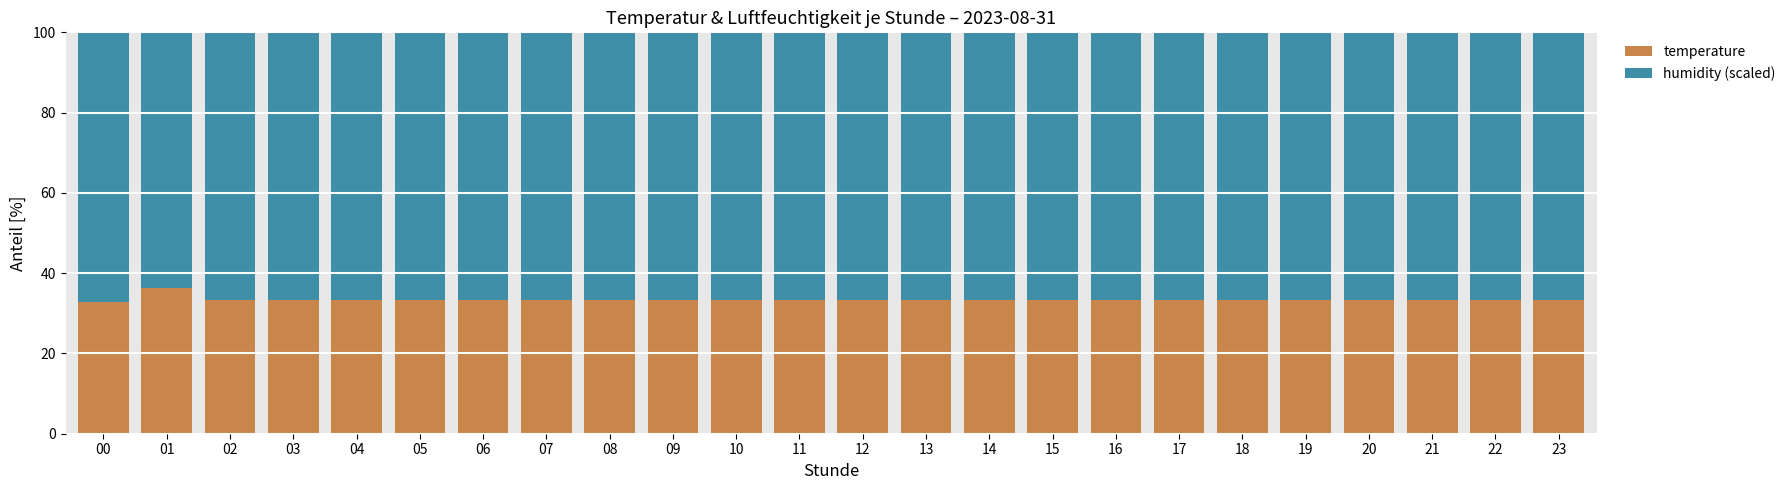

The value of temperature at 23 is 55.3. True or false?

False